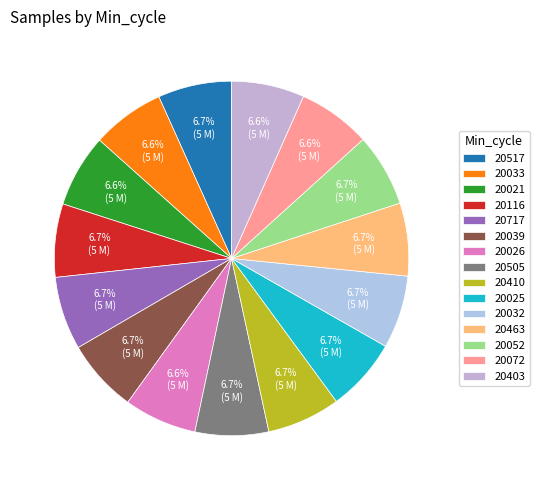

Approximately how many times larger is the value at 20021 compared to 20025?

1.0